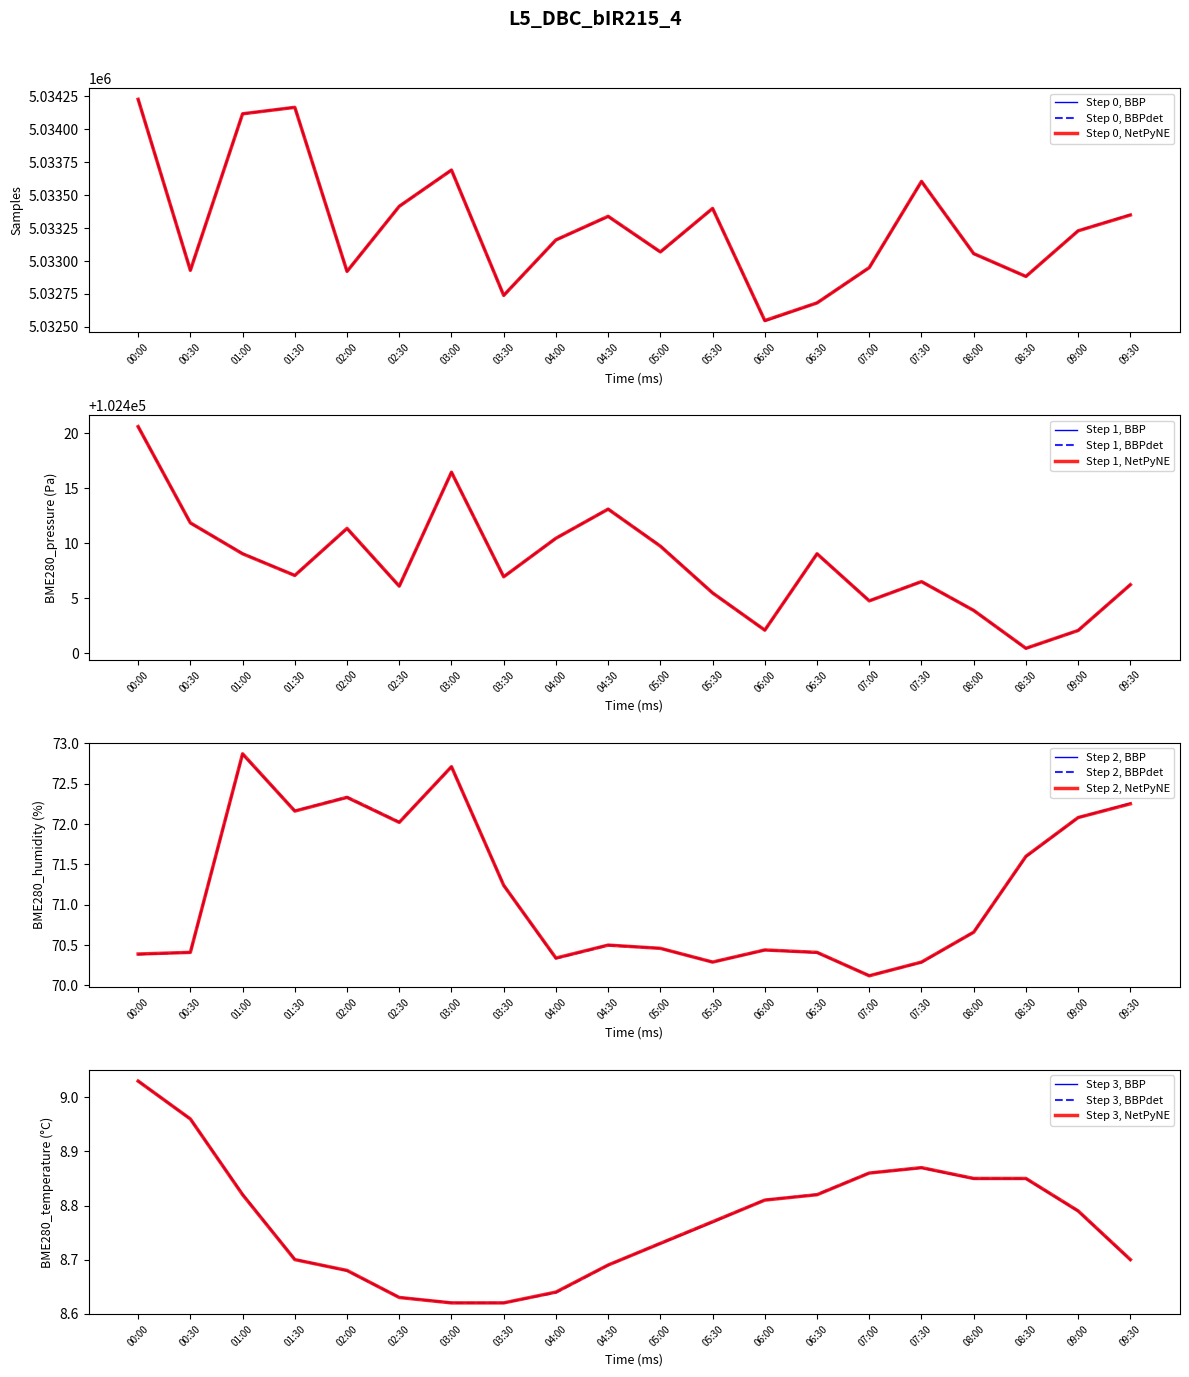

True or false: BME280_temperature and BME280_humidity cross at least once.

False